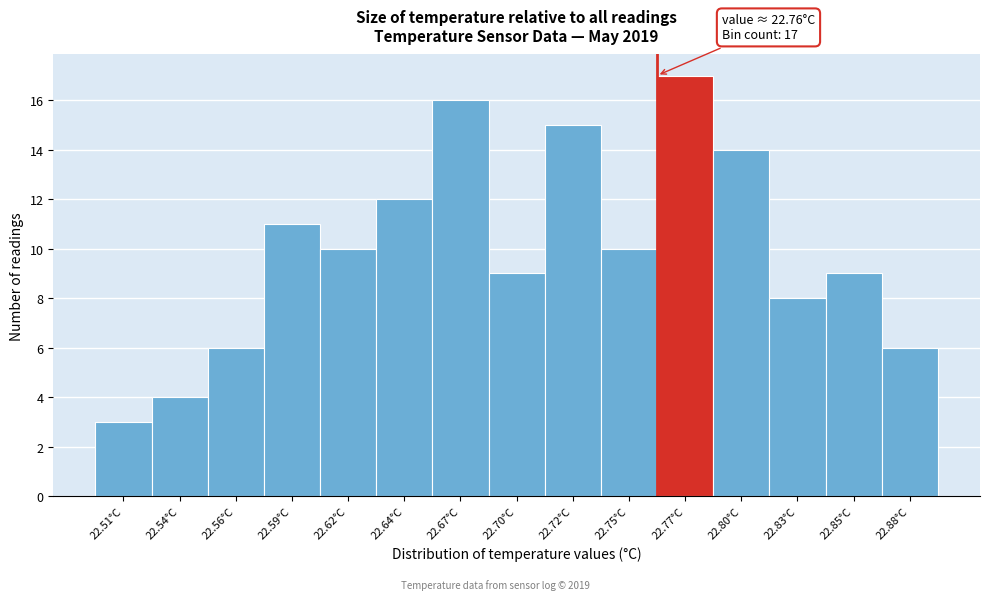

Reading left to right, extract all data points from this chart.

22.51°C=3	22.54°C=4	22.56°C=6	22.59°C=11	22.62°C=10	22.64°C=12	22.67°C=16	22.70°C=9	22.72°C=15	22.75°C=10	22.77°C=17	22.80°C=14	22.83°C=8	22.85°C=9	22.88°C=6